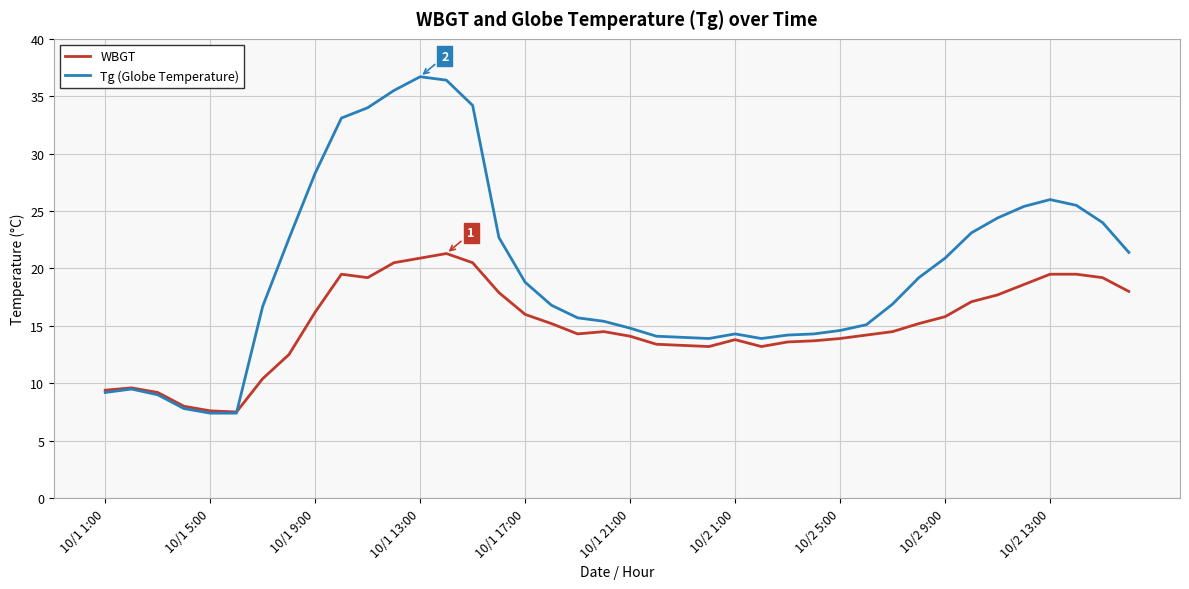

Rank the series by their average value, from lowest to highest.

WBGT, Tg (Globe Temperature)